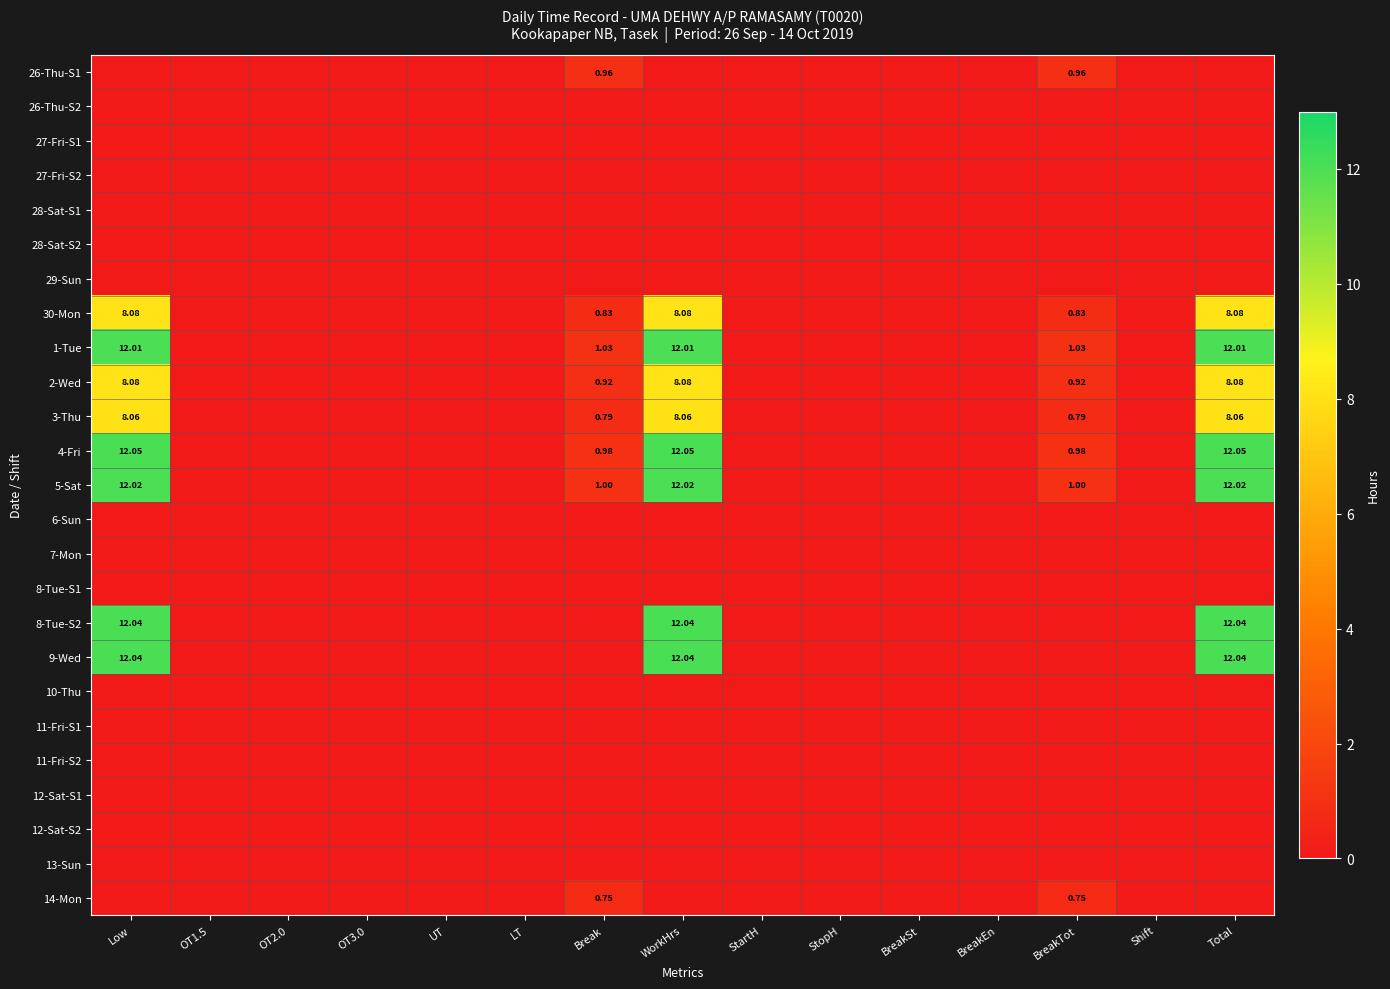

Is the value of 1-Tue at BreakTot greater than the value of 30-Mon at Low?

No